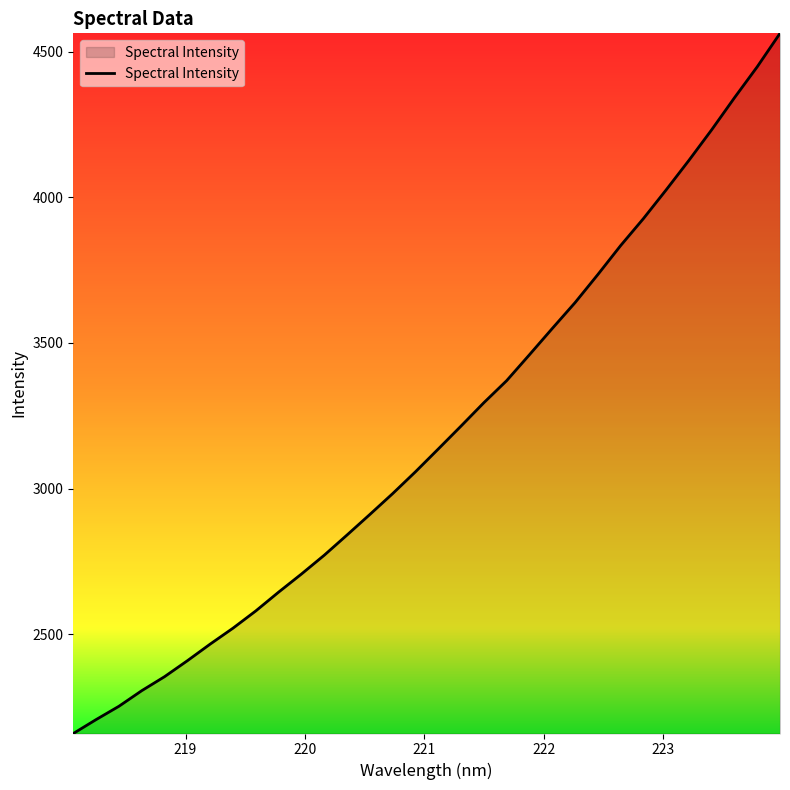

What is the maximum value shown in the chart?

4562.9